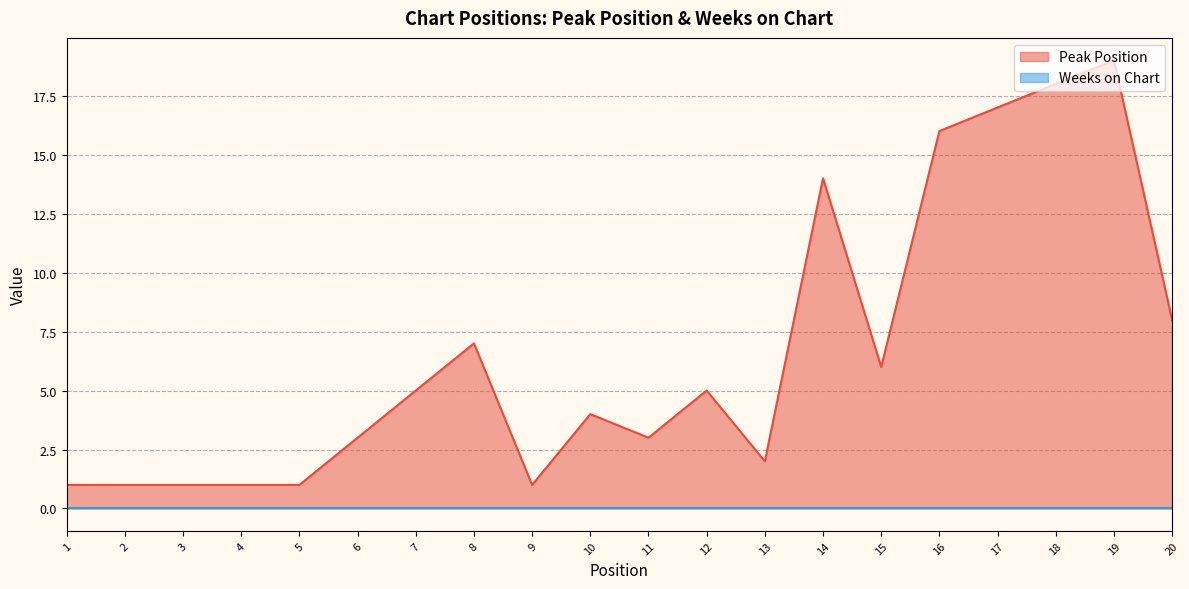

How many distinct data groups are displayed?

2